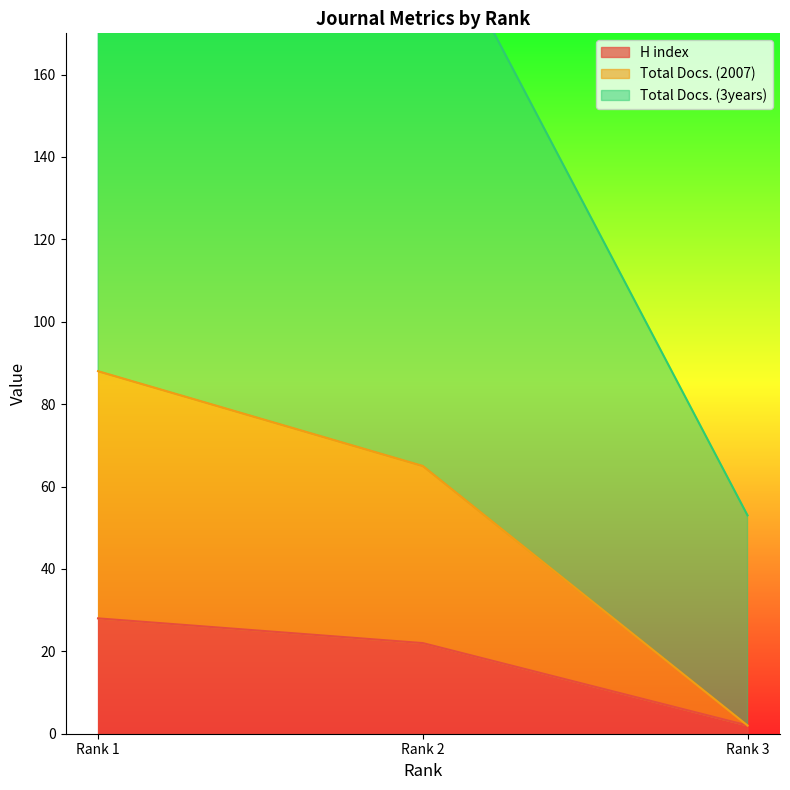

At how many categories does at least one series exceed 136?

2